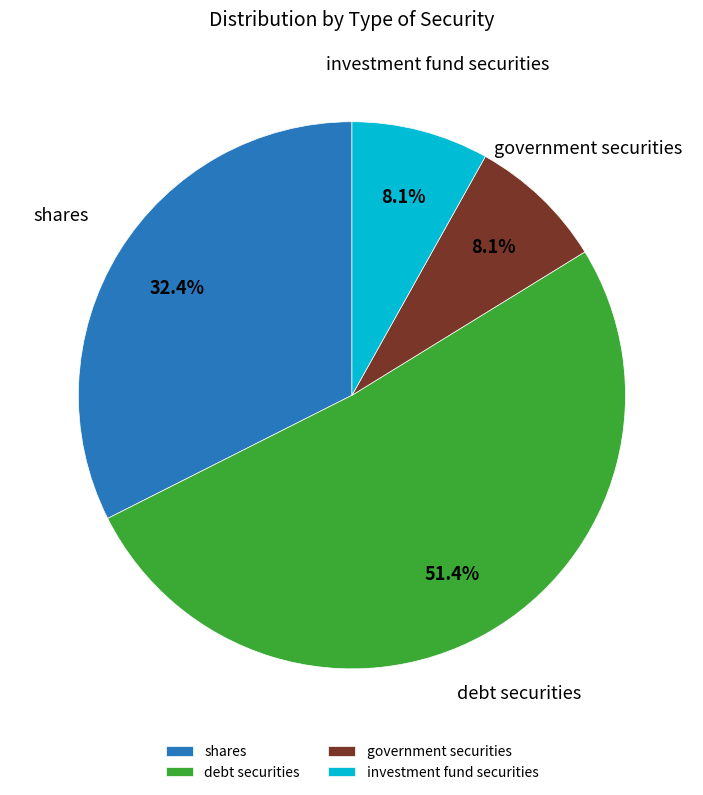

What portion of the pie excludes investment fund securities?

91.9%